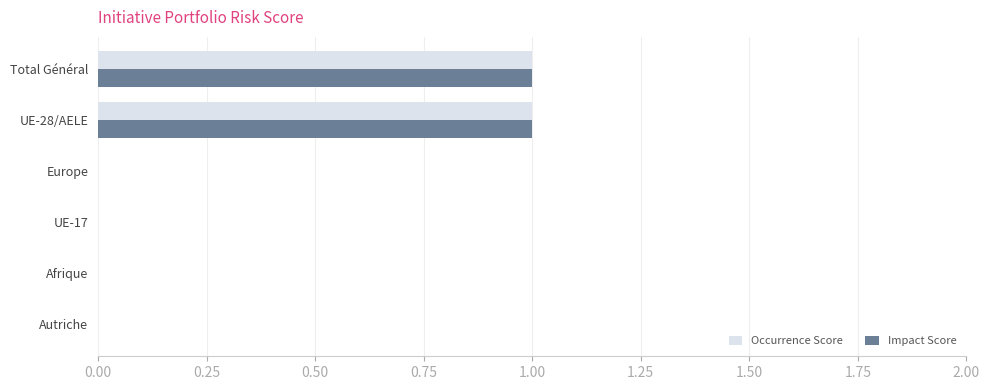

Is the value of Occurrence Score at Europe greater than the value of Impact Score at UE-28/AELE?

No